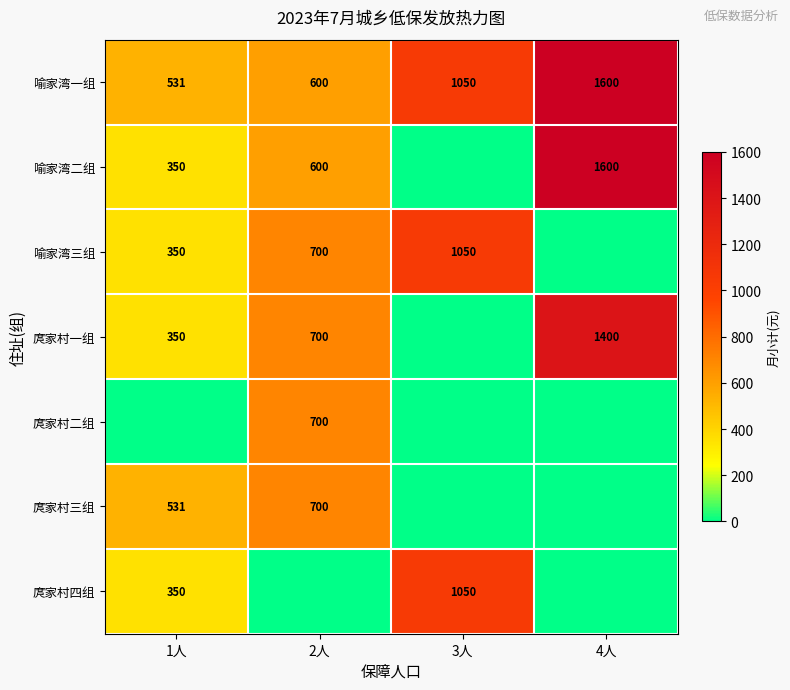

Count the number of categories in the chart.

4